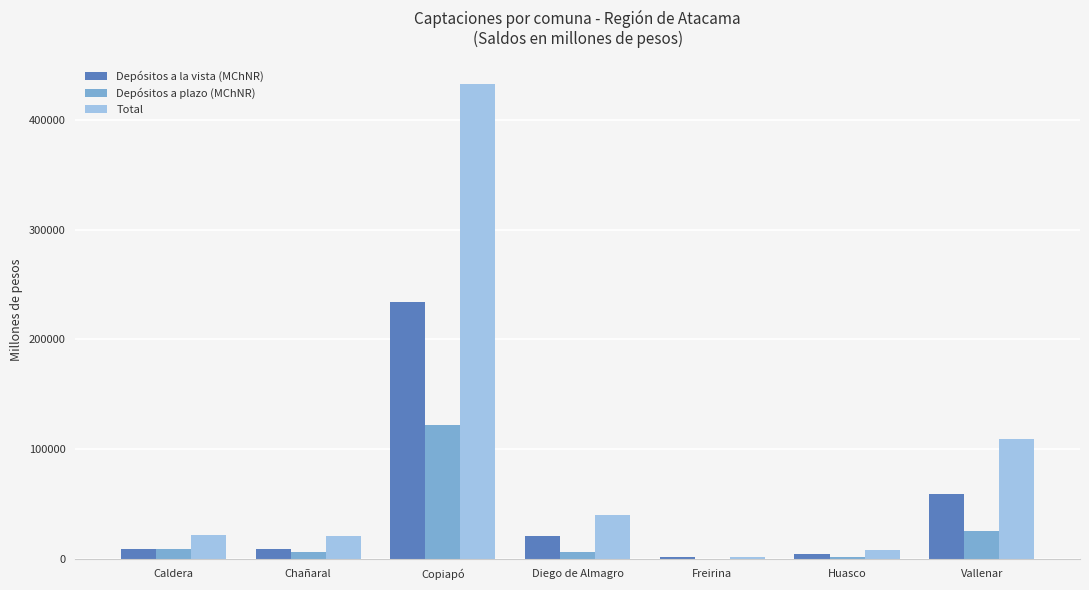

Between Diego de Almagro and Huasco, which series saw the biggest shift?

Total